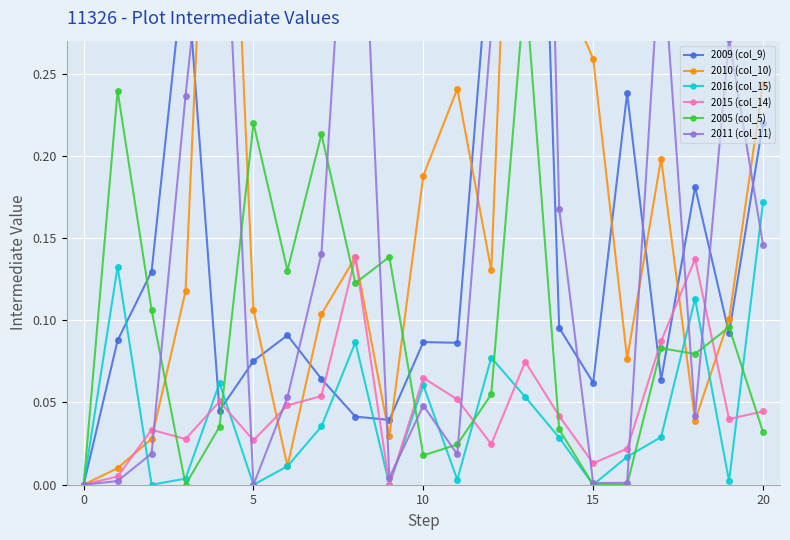

What are all the series names shown in the legend?

2009 (col_9), 2010 (col_10), 2016 (col_15), 2015 (col_14), 2005 (col_5), 2011 (col_11)